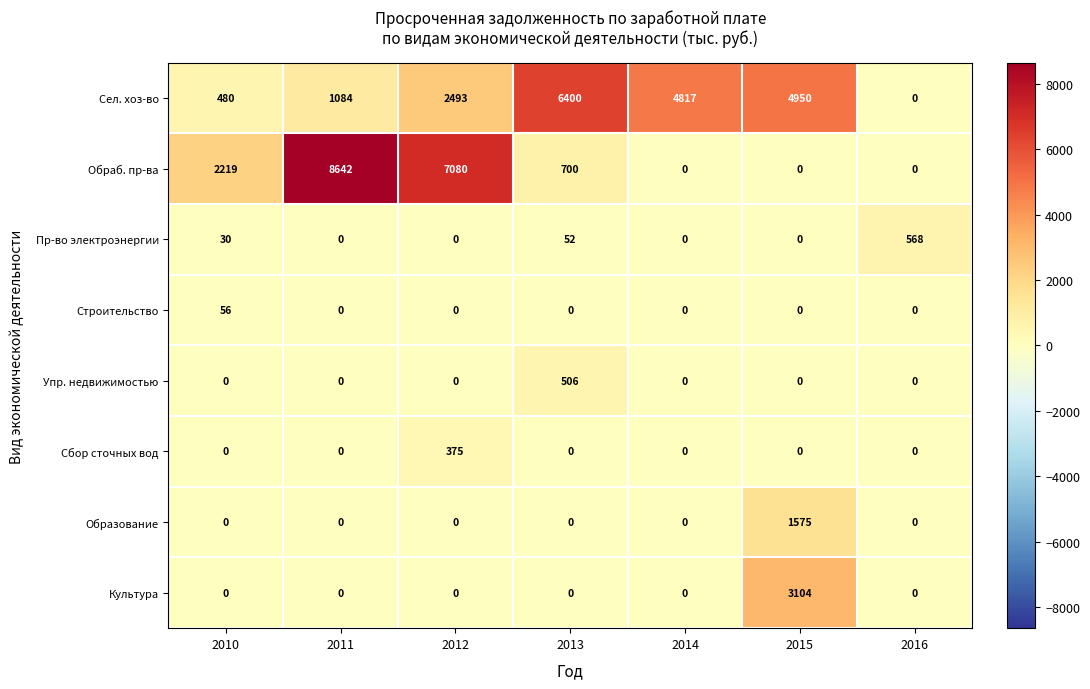

What is the average value of the Обраб. пр-ва series?

2663